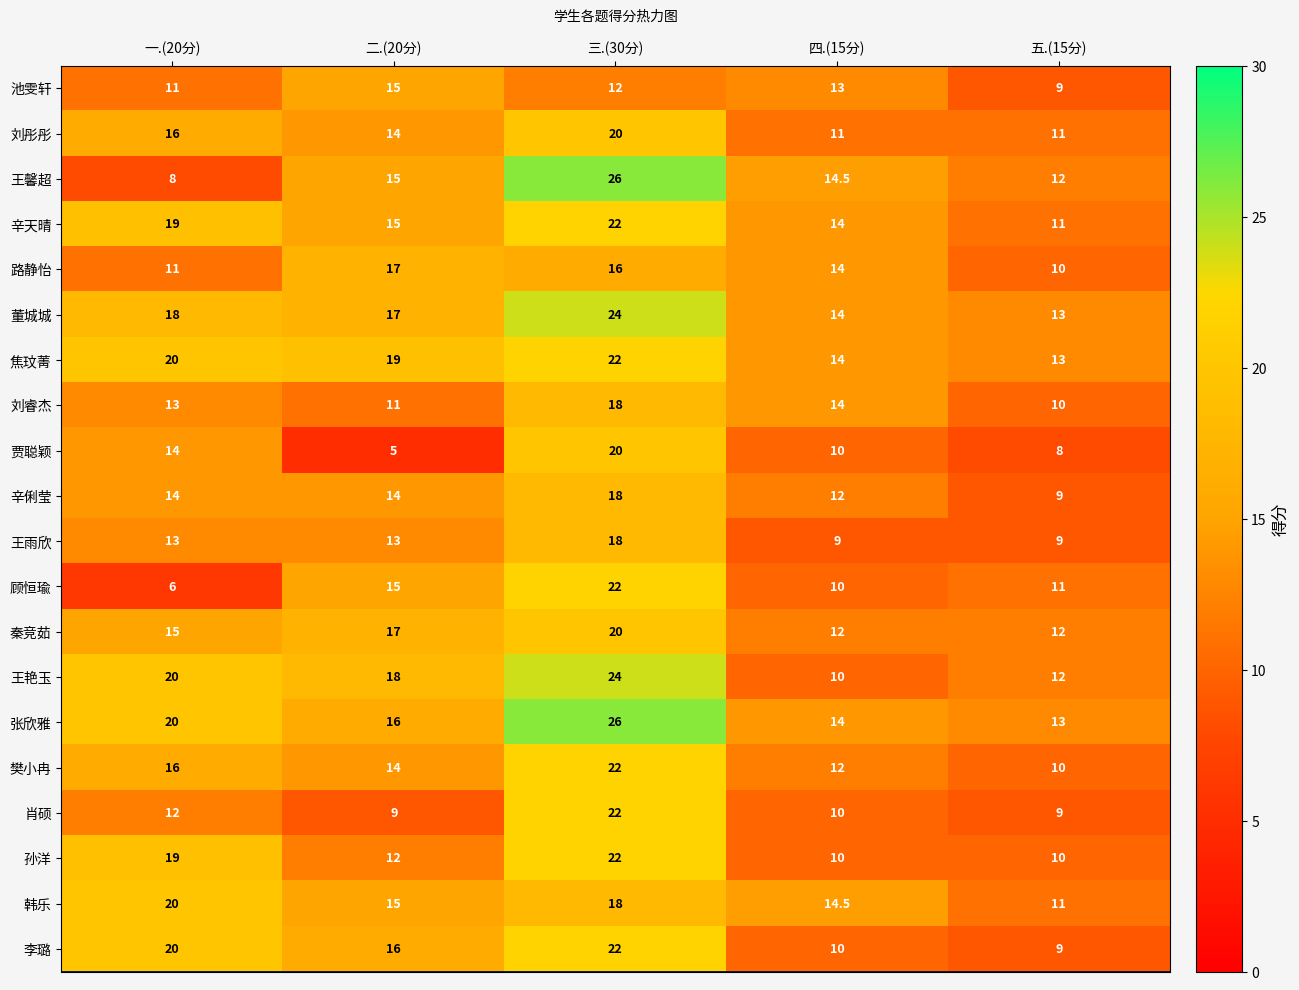

Is it true that 辛天晴 equals 10.3 at 二.(20分)?

False